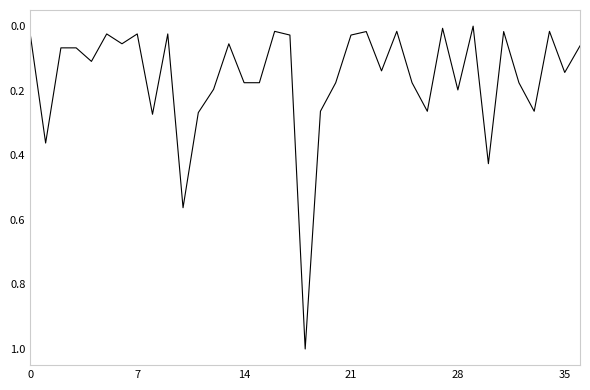

What is the greatest value displayed?

1.0